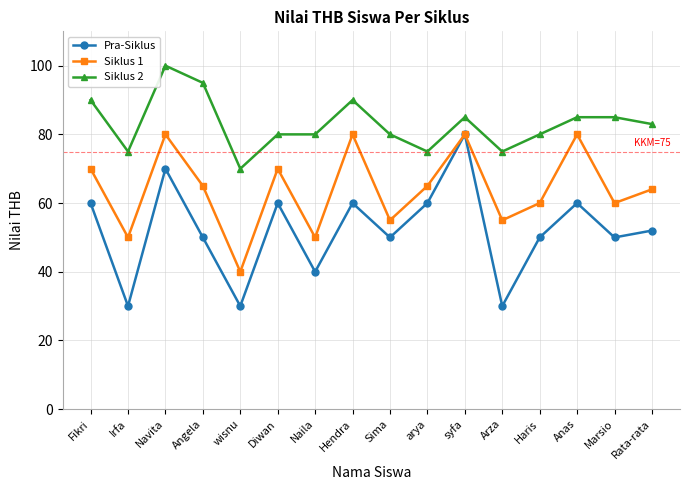

Between Irfa and Diwan, which series saw the biggest shift?

Pra-Siklus